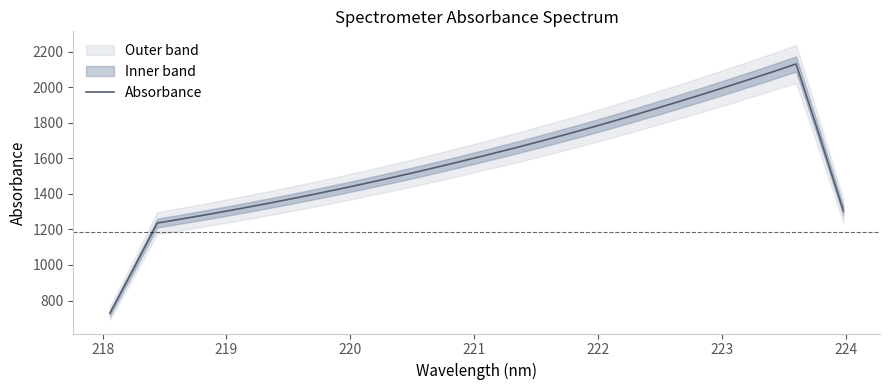

What is the sum of all values?

50446.2